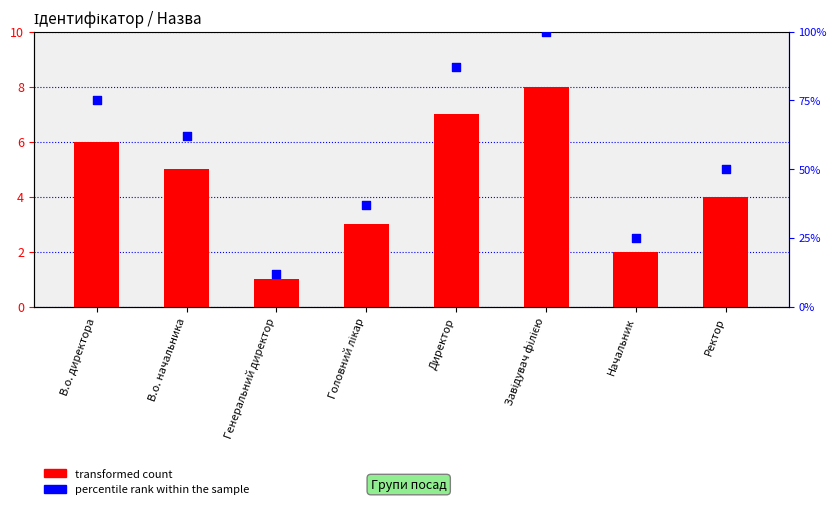

Is the value of percentile rank within the sample at В.о. директора greater than the value of transformed count at Завідувач філією?

Yes